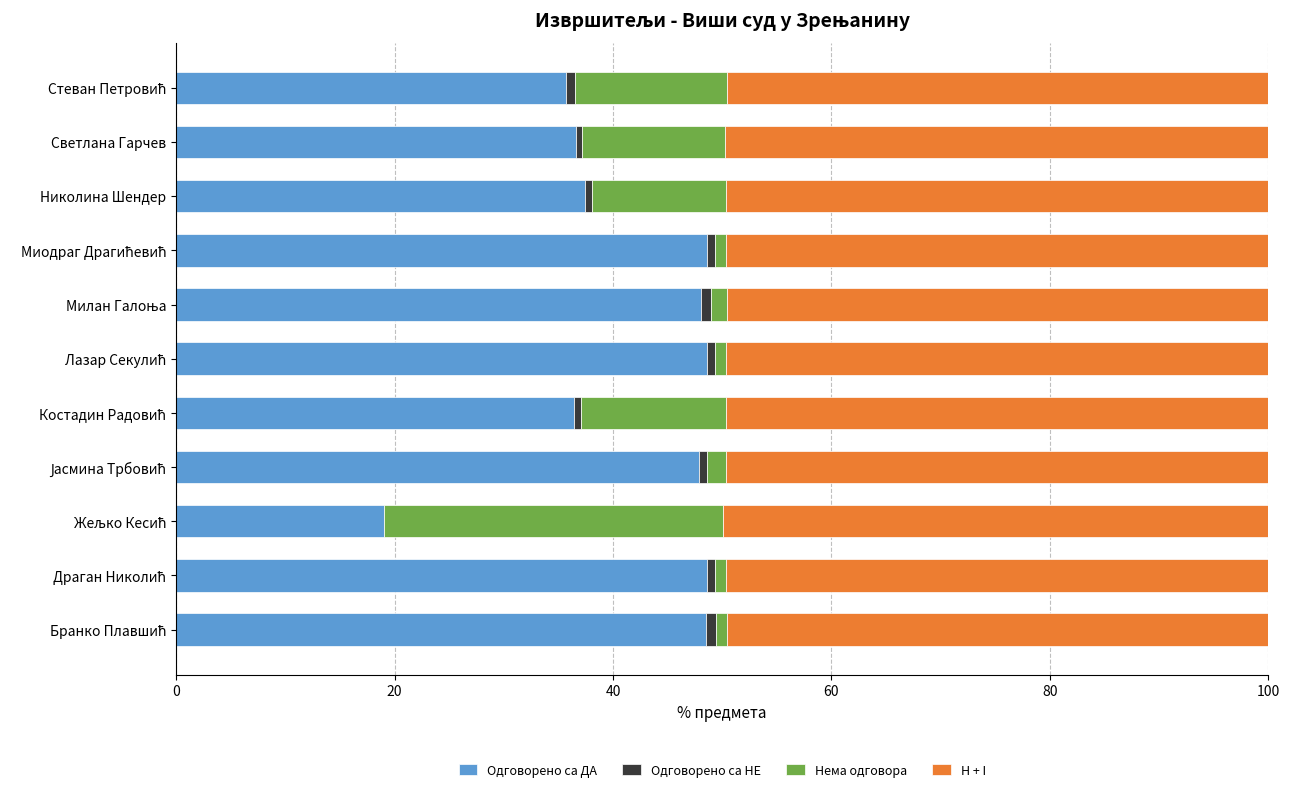

How many series are shown in this chart?

4